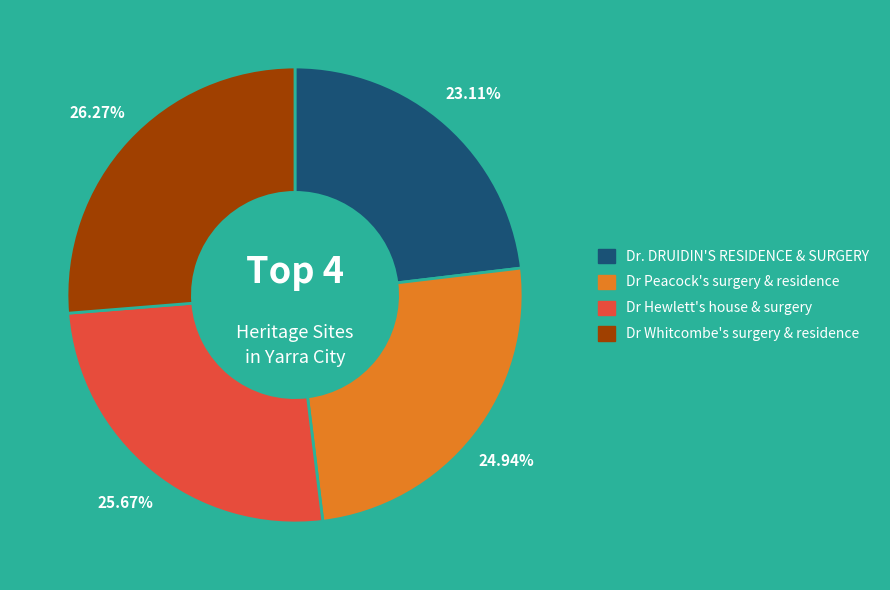

To the nearest percent, what percentage of the pie is Dr. DRUIDIN'S RESIDENCE & SURGERY?

23%